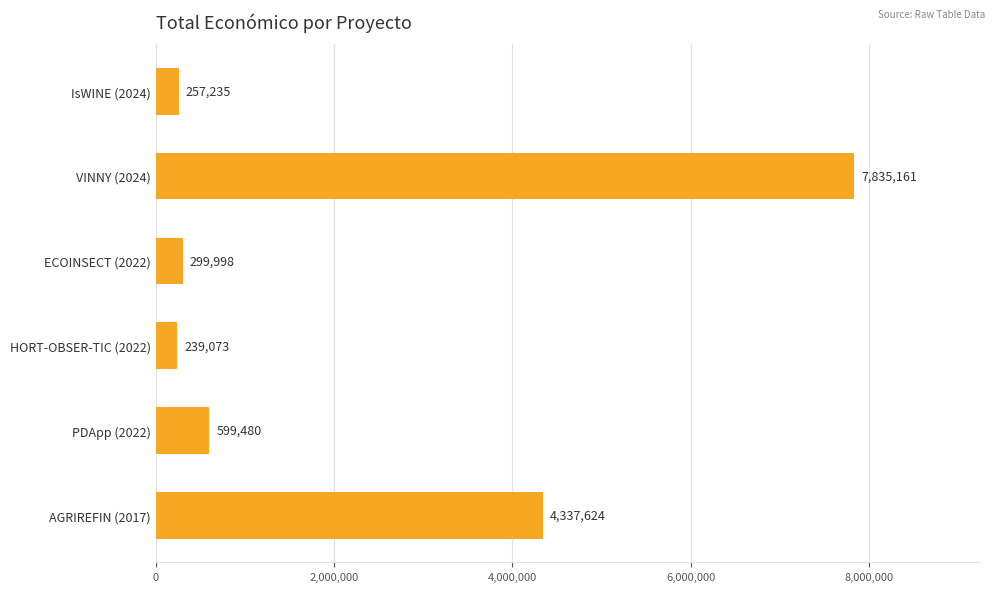

Are the bars horizontal?

Yes